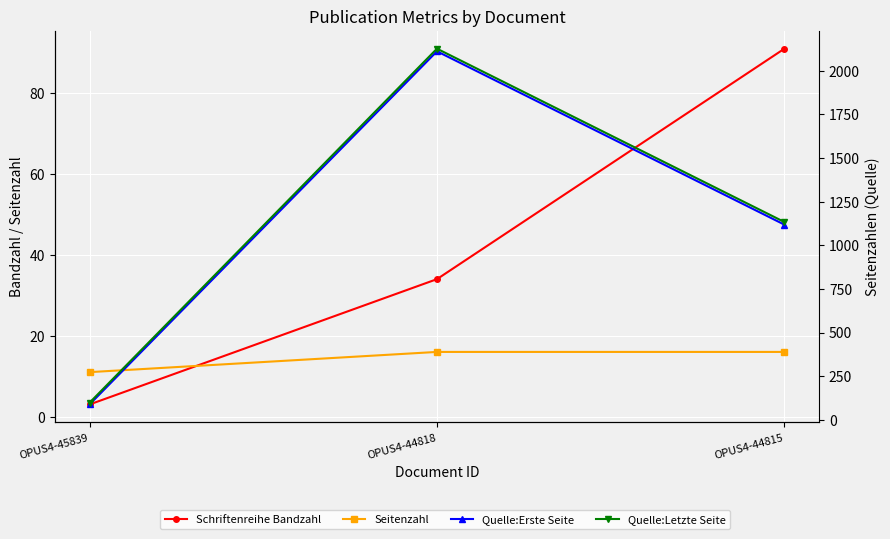

What is the minimum value shown in the chart?

3